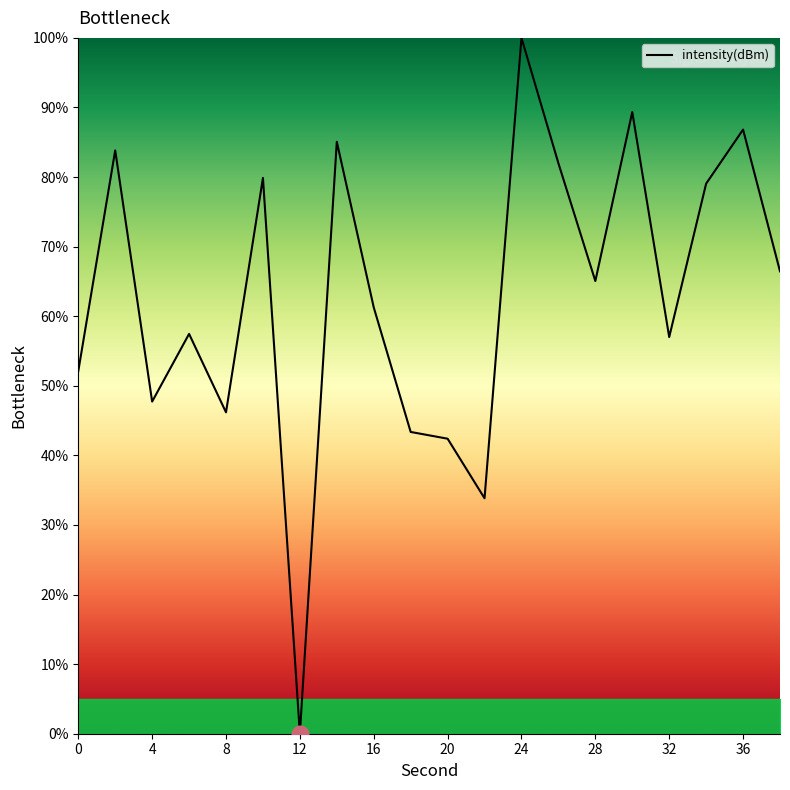

Reading left to right, extract all data points from this chart.

52.1	83.8	47.7	57.5	46.2	79.9	0.0	85.1	61.3	43.4	42.4	33.8	100.0	82.0	65.1	89.3	57.0	79.1	86.8	66.5